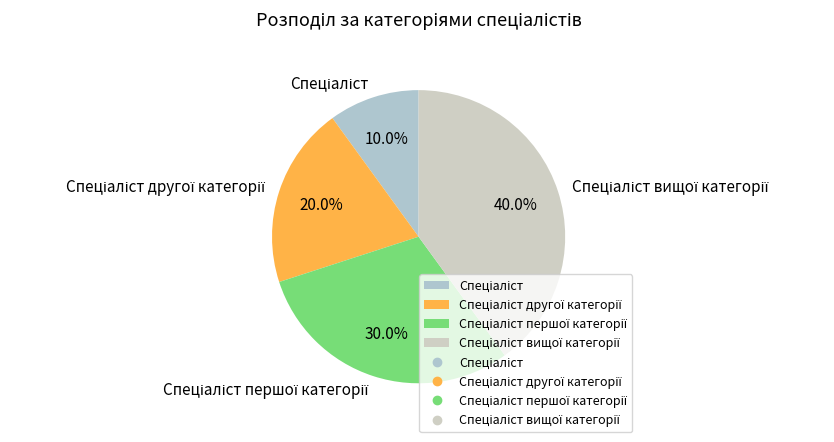

Does any single category account for the majority?

No